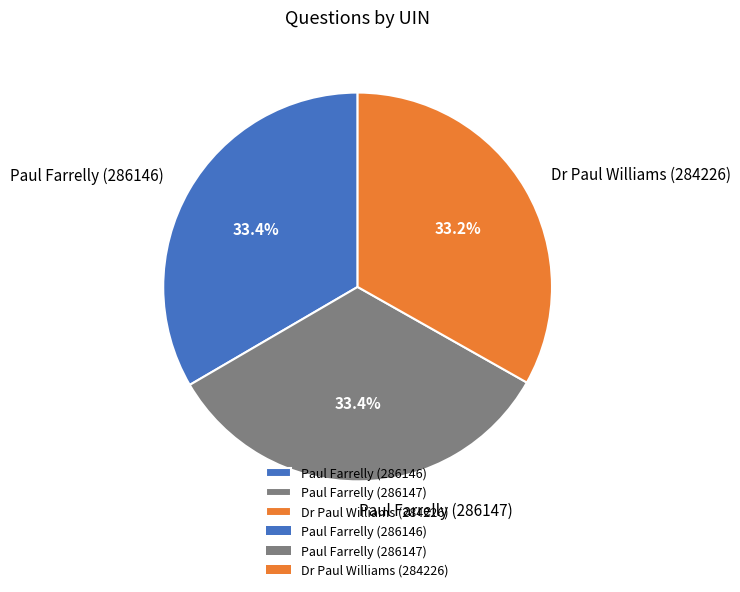

What percentage is the Dr Paul Williams (284226) slice, to the nearest percent?

33%